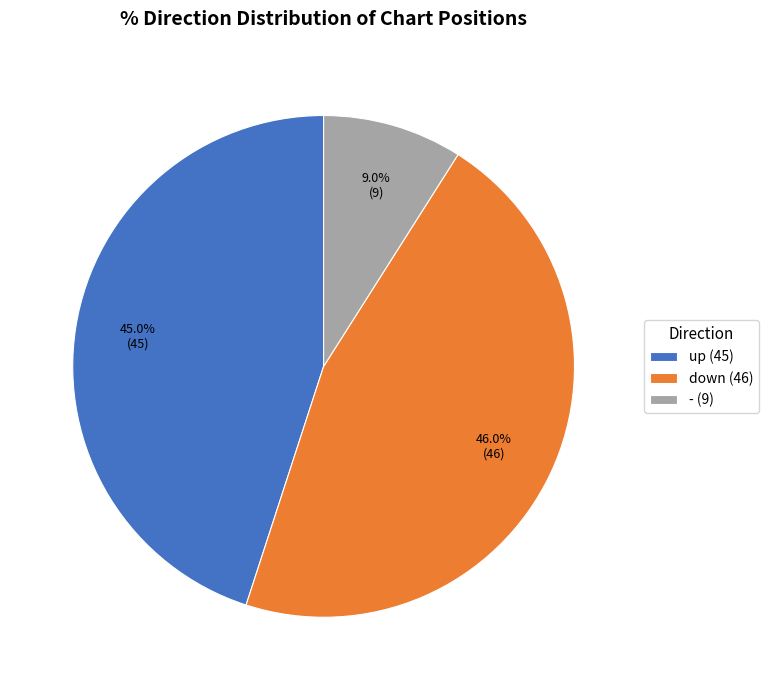

True or false: - accounts for 21% of the total.

False